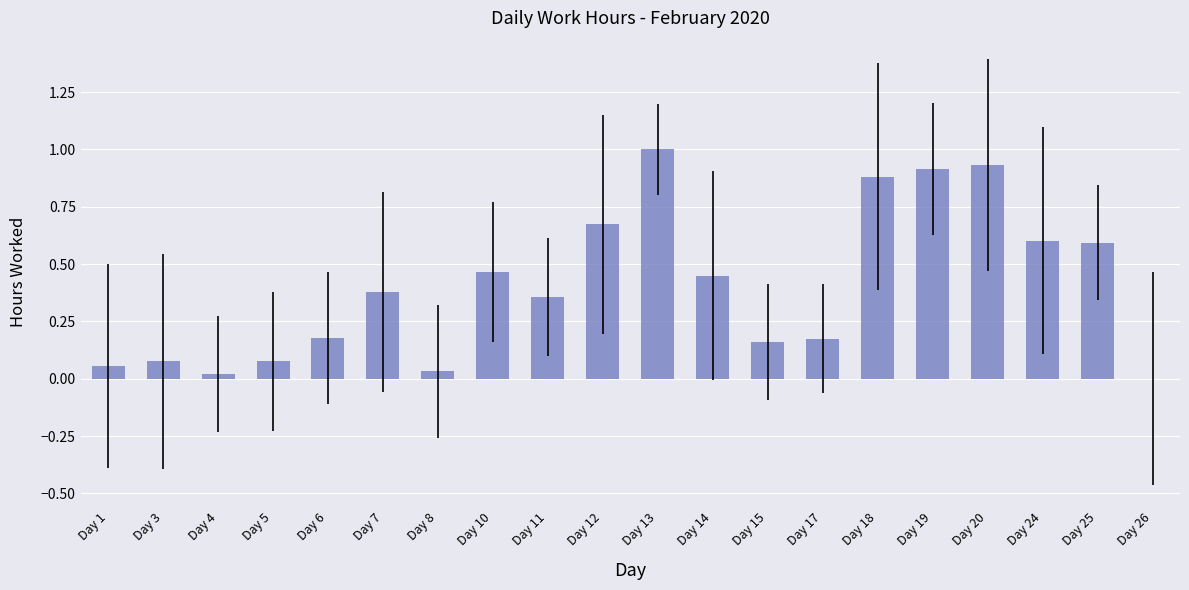

Which has a higher value, Day 13 or Day 14?

Day 13